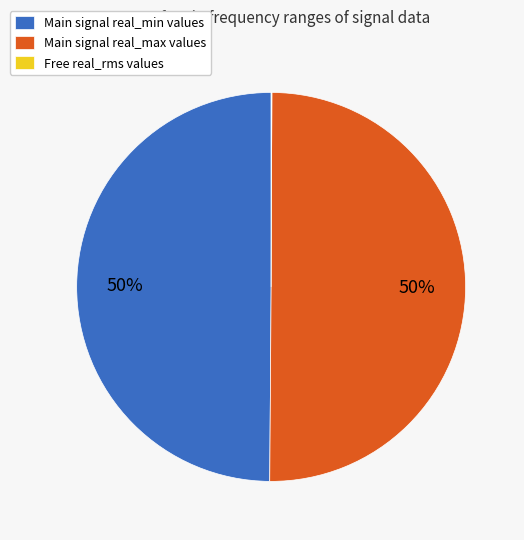

Combined, do Main signal real_min values and Main signal real_max values account for over 50%?

Yes